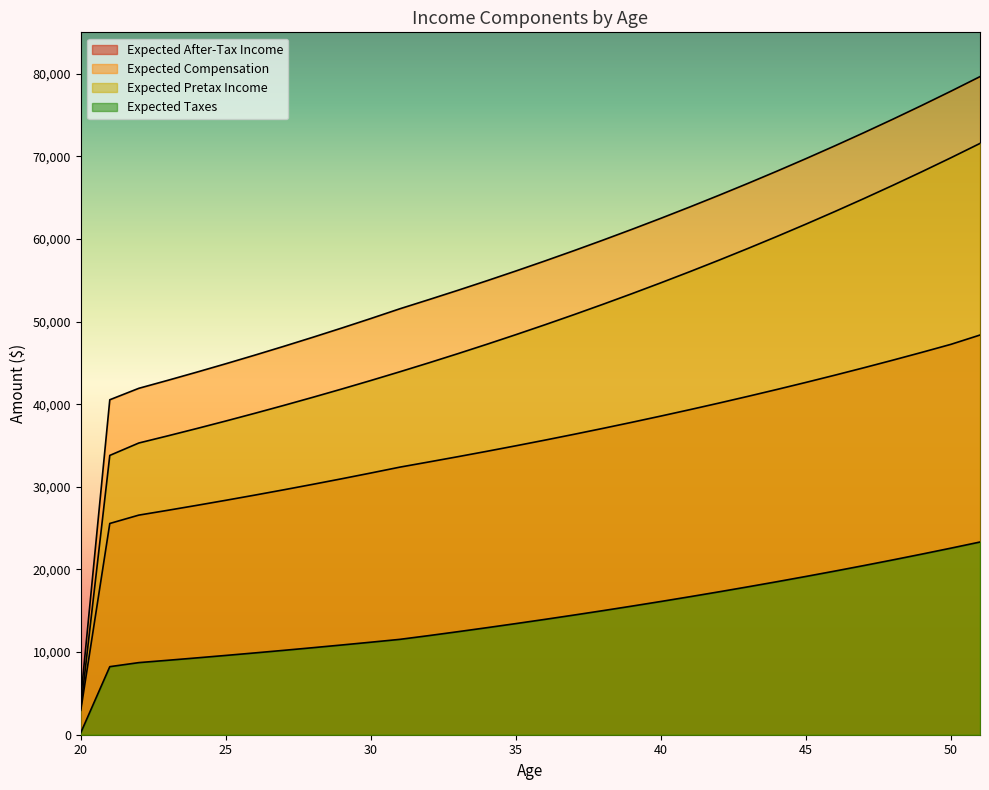

Which series has the widest spread of values?

Expected Compensation